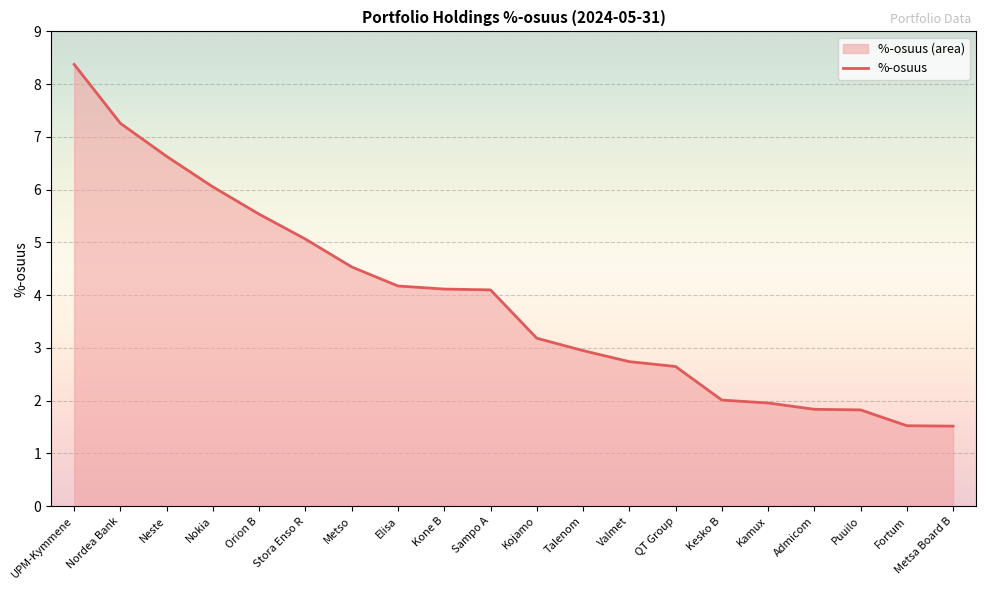

Rank the categories by value from highest to lowest.

UPM-Kymmene, Nordea Bank, Neste, Nokia, Orion B, Stora Enso R, Metso, Elisa, Kone B, Sampo A, Kojamo, Talenom, Valmet, QT Group, Kesko B, Kamux, Admicom, Puuilo, Fortum, Metsa Board B